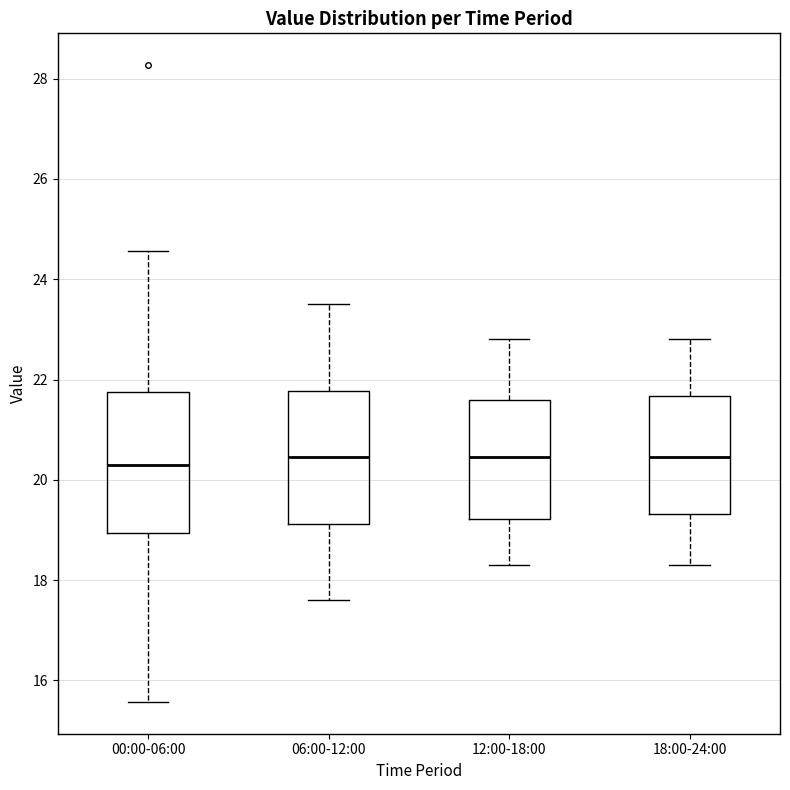

Where does the lower whisker of the box for 06:00-12:00 end on the y-axis? The values are not printed on the chart, so give them approximately, as read against the axis.

17.6